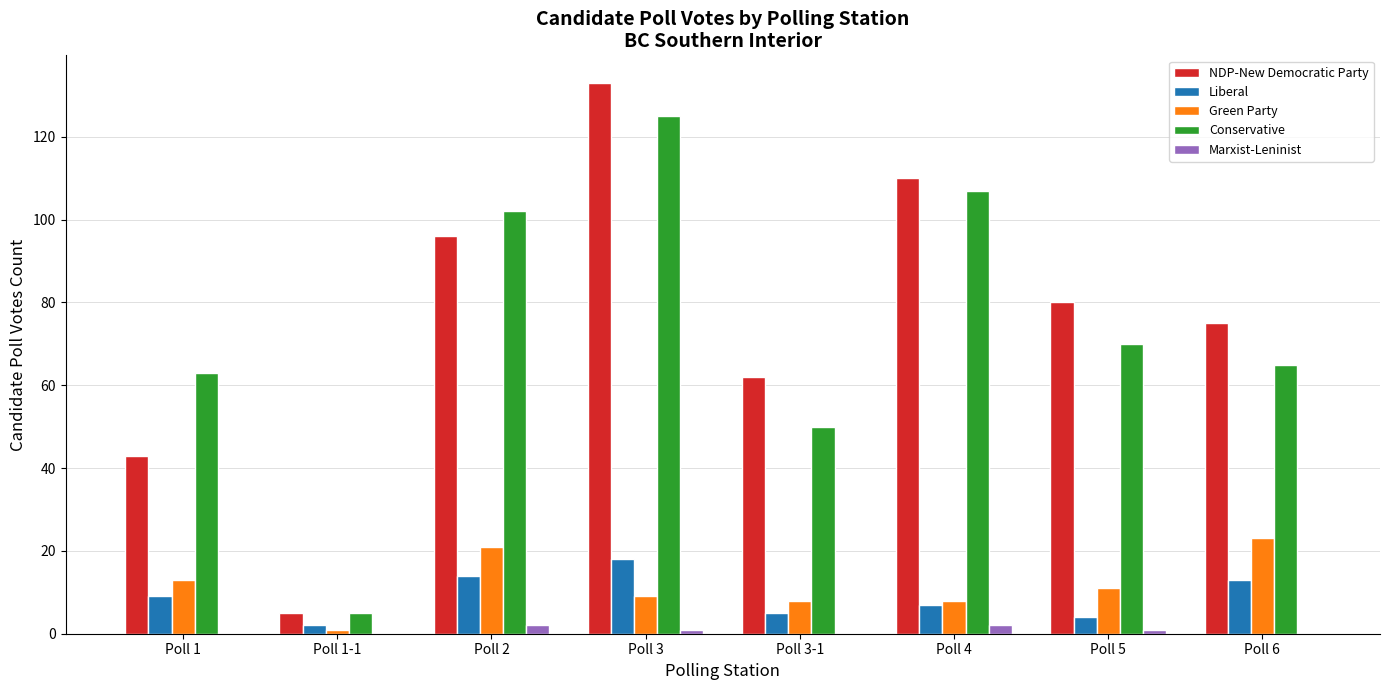

What is the highest value of the Liberal series?

18